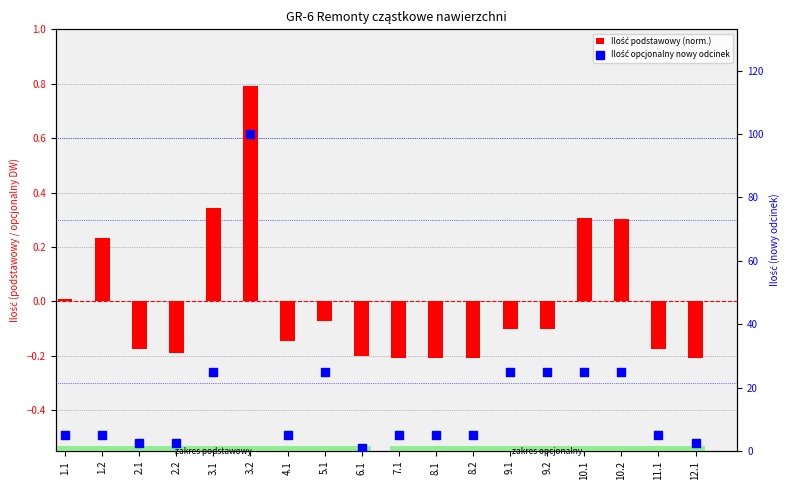

At which category is the sum across all series the highest?

3.2